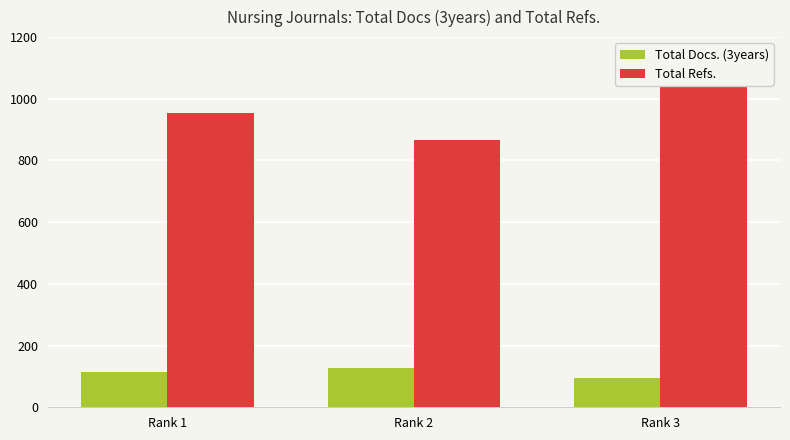

Count the number of categories in the chart.

3